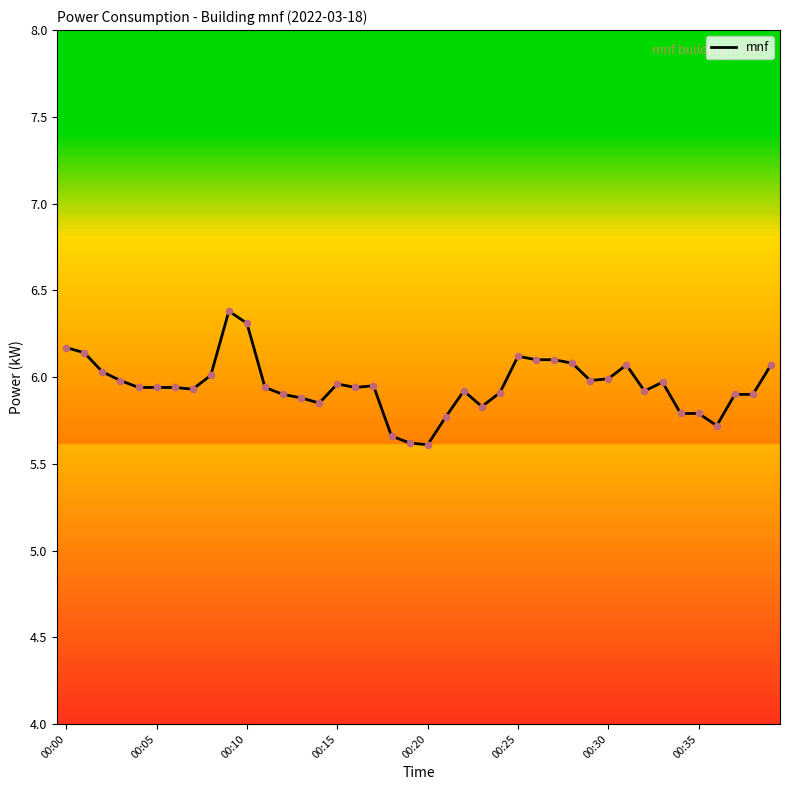

What is the smallest value displayed?

5.6